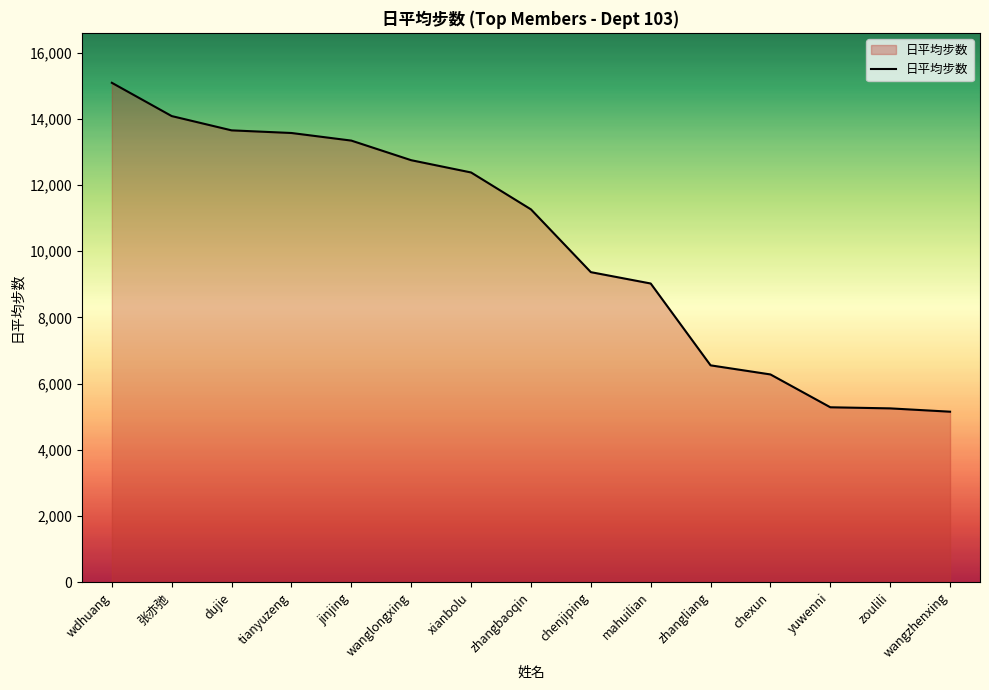

How many lines are shown in the chart?

1